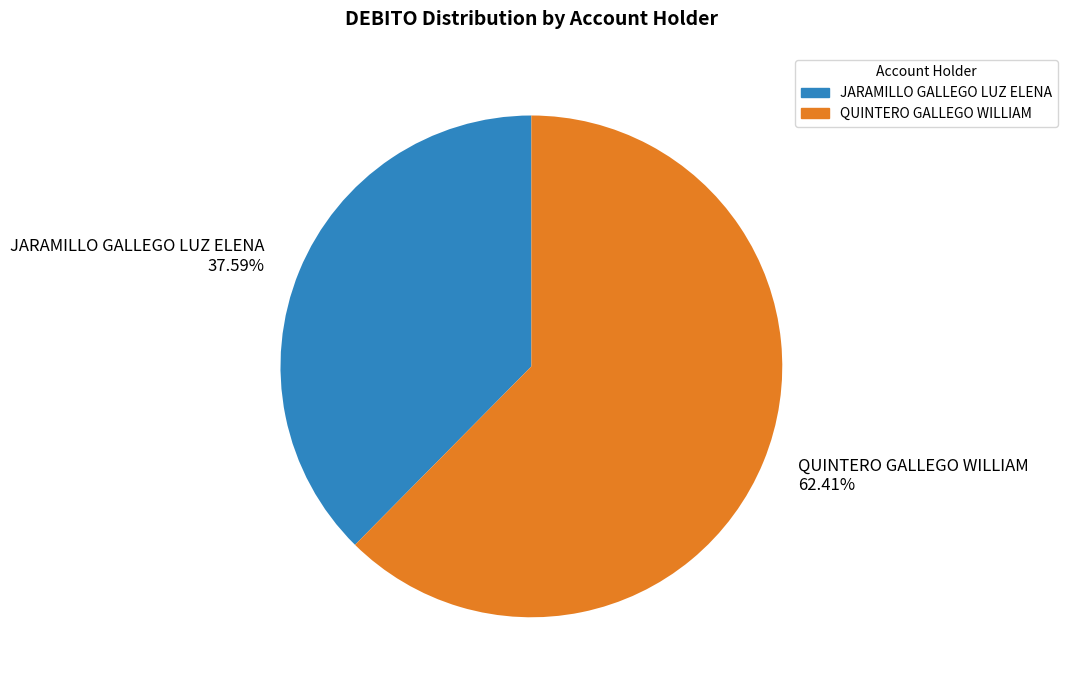

What is the ratio of the value at JARAMILLO GALLEGO LUZ ELENA to the value at QUINTERO GALLEGO WILLIAM?

0.6